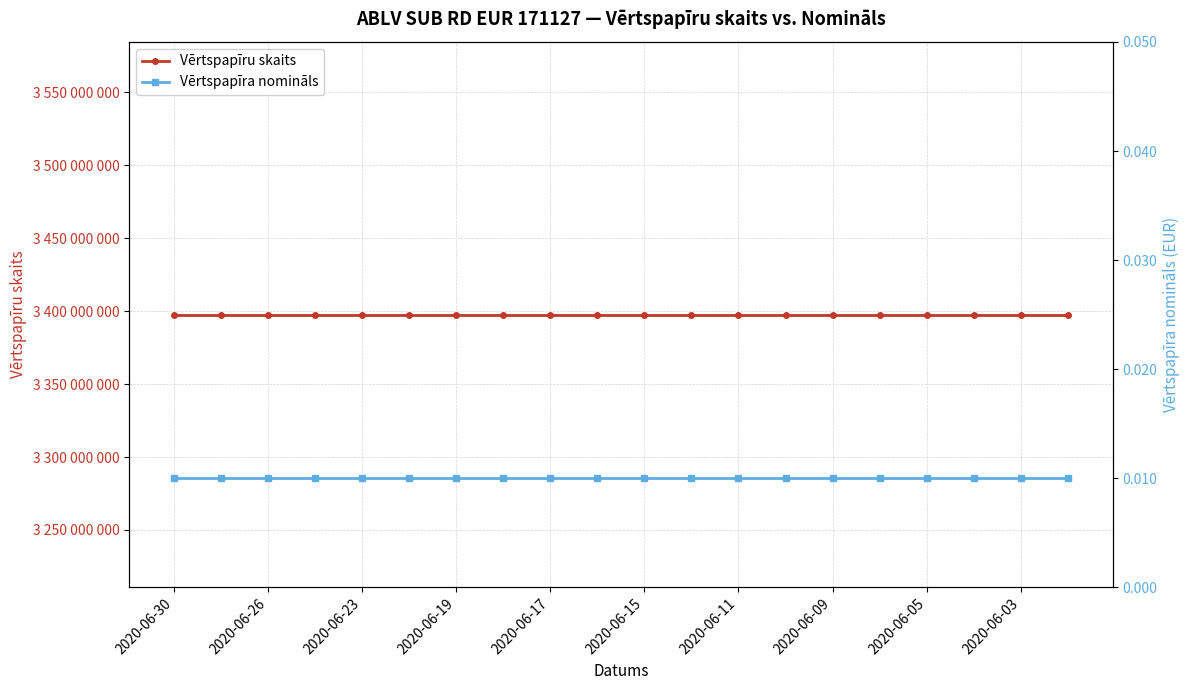

Which category has the highest value across all series?

2020-06-30